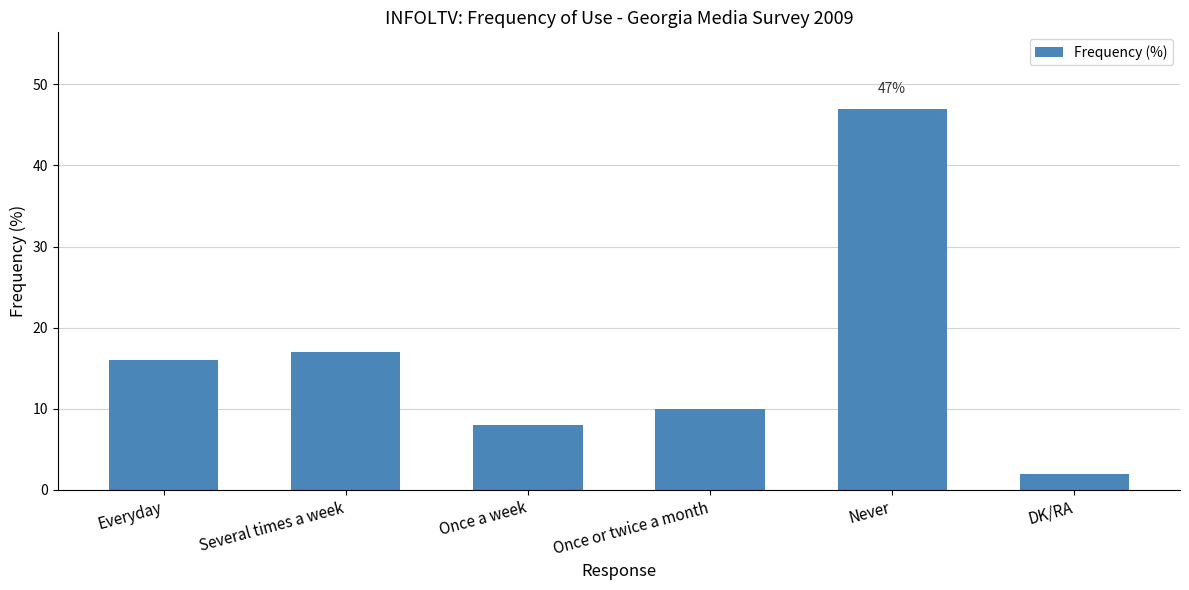

What is the maximum value shown in the chart?

47